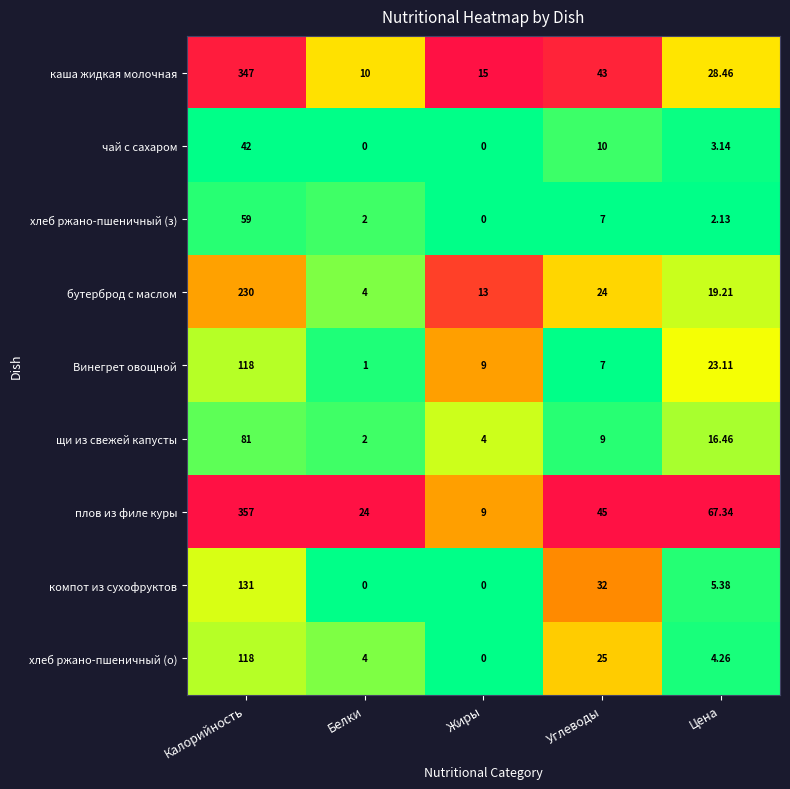

What is the maximum value shown in the chart?

357.0